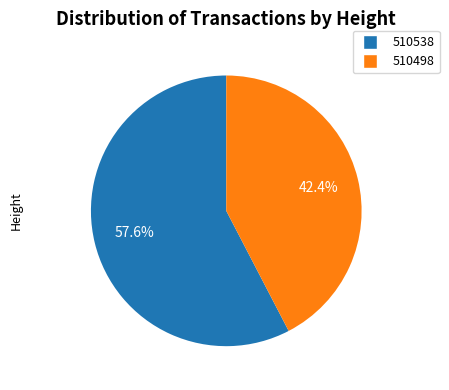

To the nearest percent, what portion does 510498 represent?

42%